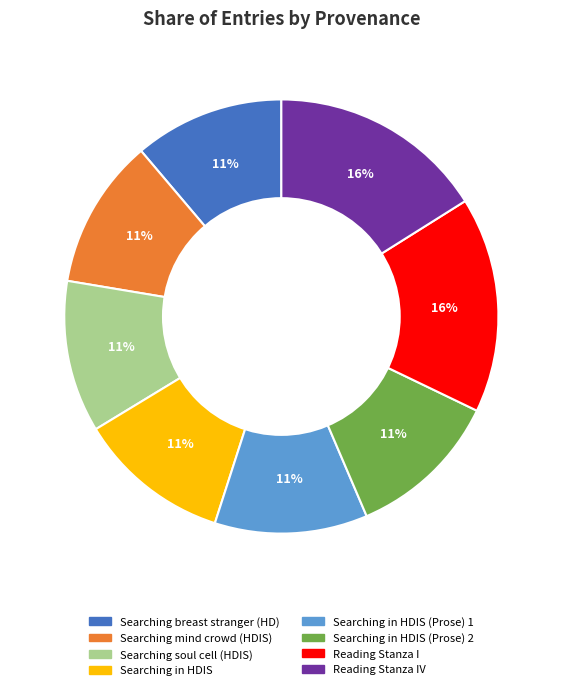

To the nearest percent, what is the average slice percentage?

12%